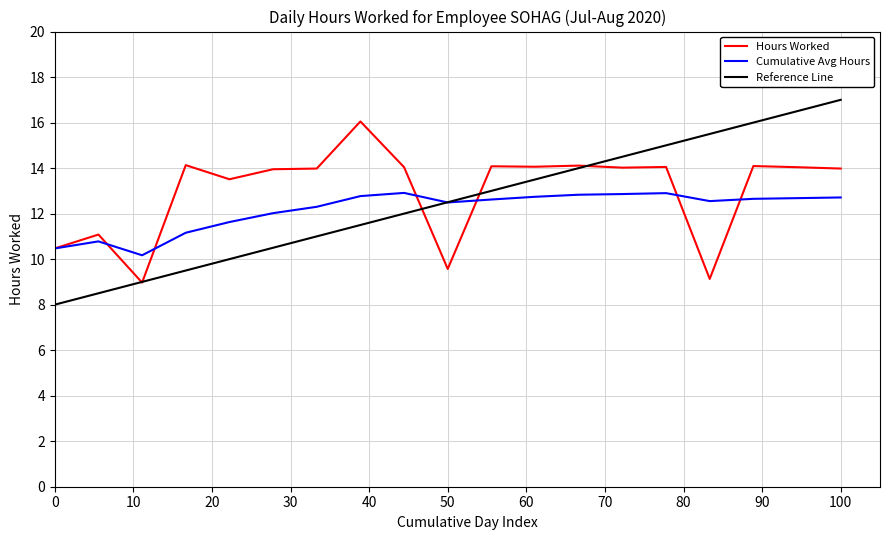

What is the minimum value shown in the chart?

8.0